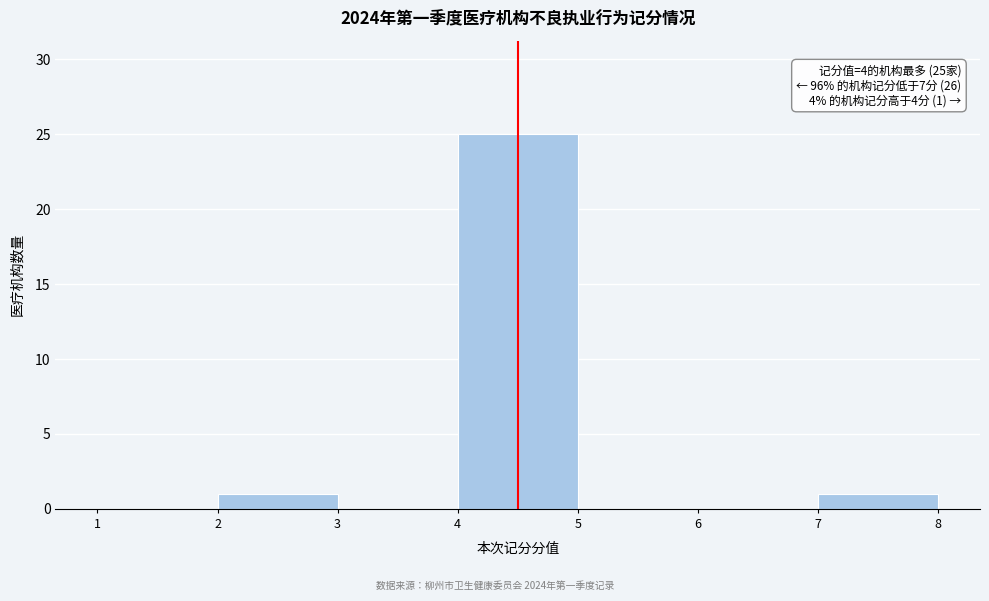

Which range on the x-axis has the tallest bar?

4 to 5